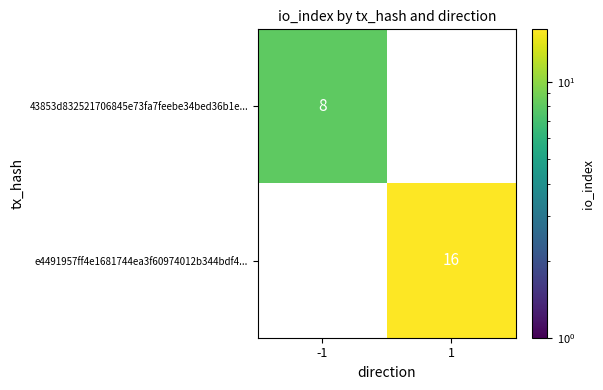

The value of e4491957ff4e1681744ea3f60974012b344bdf4... at 1 is 16. True or false?

True